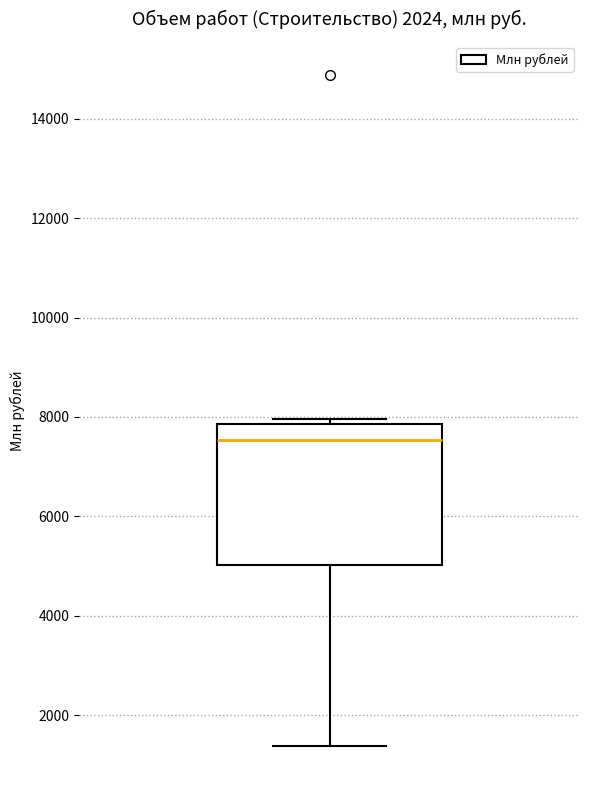

Where is the upper edge of the box on the y-axis? The values are not printed on the chart, so give them approximately, as read against the axis.

7800